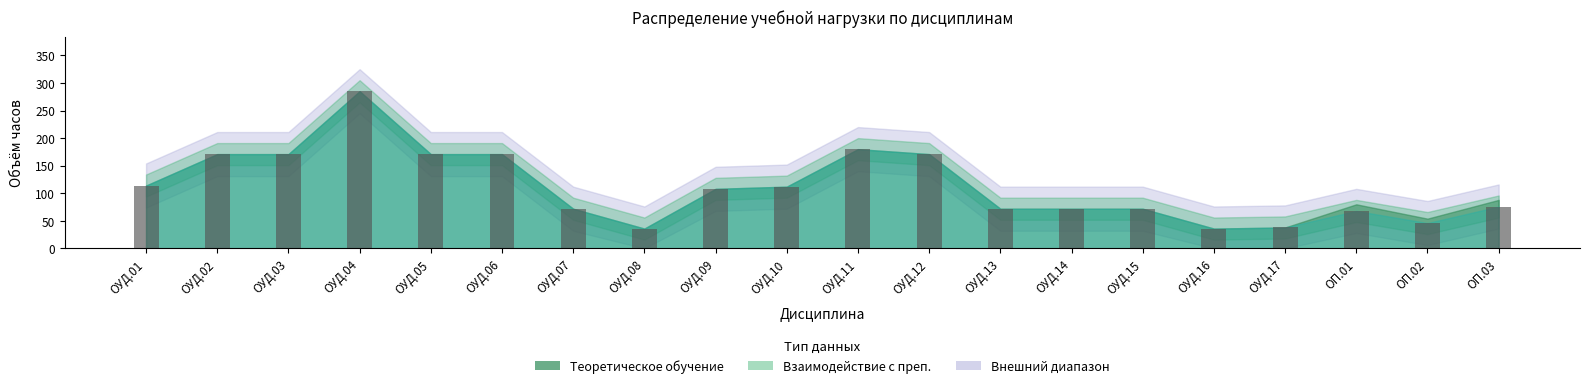

Is it true that the value at ОУД.13 is 33?

False